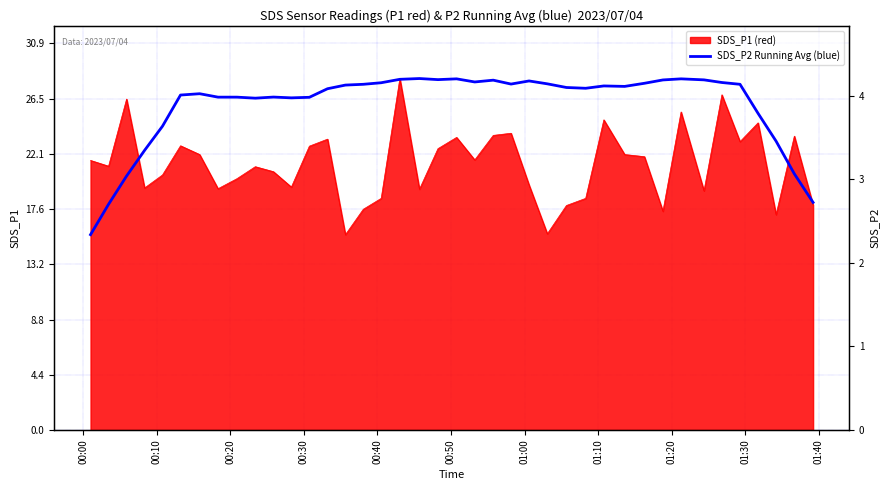

Does the chart display data point markers on the line(s)?

No